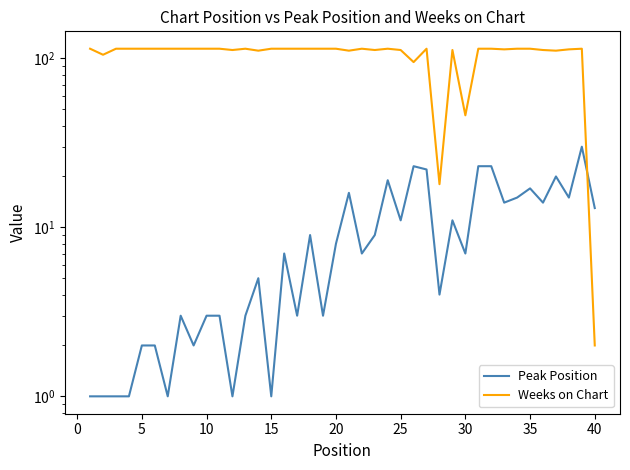

In Weeks on Chart, how many points are higher than both neighbors (excluding endpoints)?

6